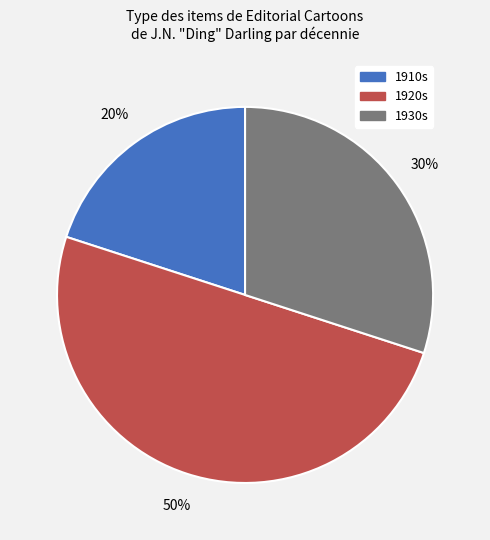

To the nearest percent, what is the average slice percentage?

33%